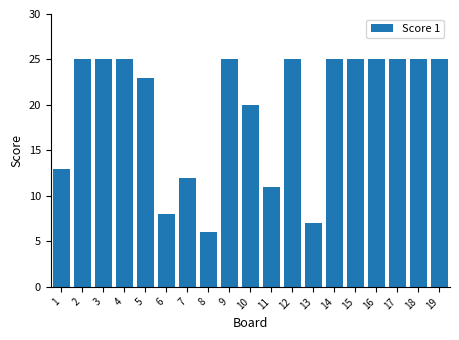

Reading right to left, what are all the values shown in this chart?

19=25	18=25	17=25	16=25	15=25	14=25	13=7	12=25	11=11	10=20	9=25	8=6	7=12	6=8	5=23	4=25	3=25	2=25	1=13